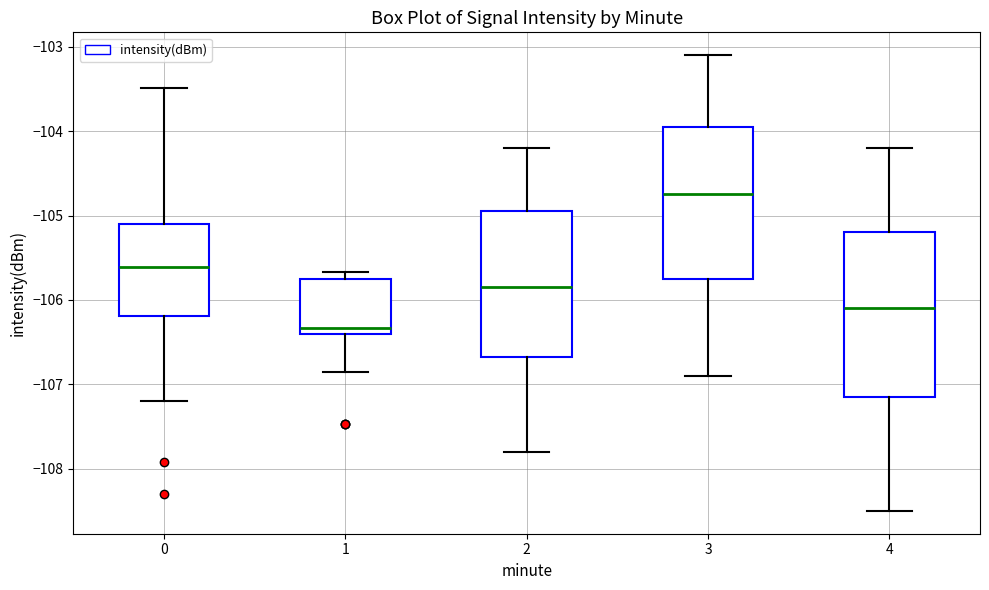

Which box is the tallest, from its lower edge to its upper edge?

4